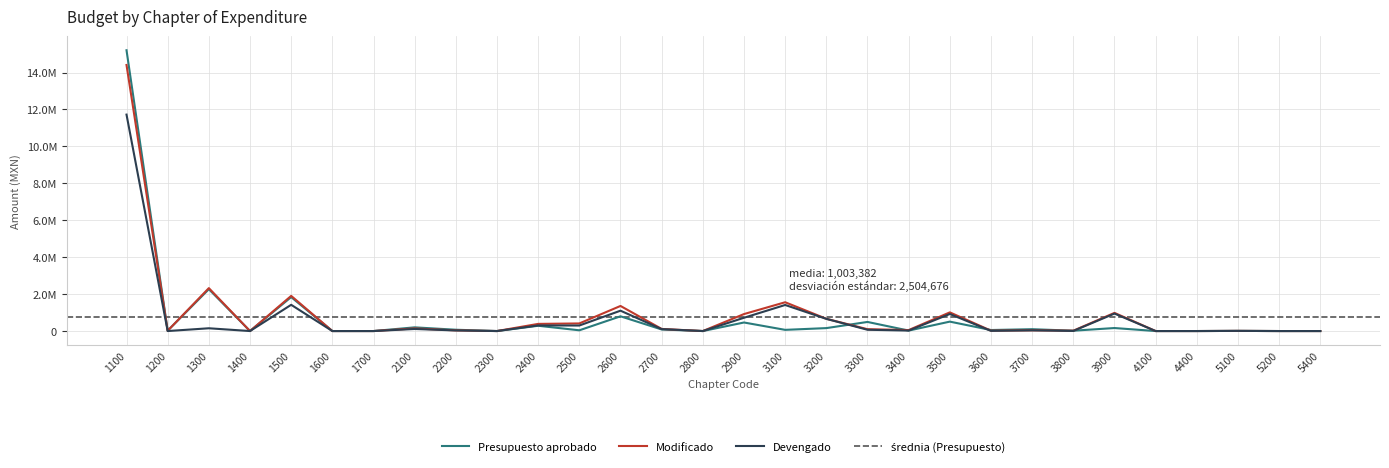

The Devengado series shows 299459.6 at 2500. True or false?

True